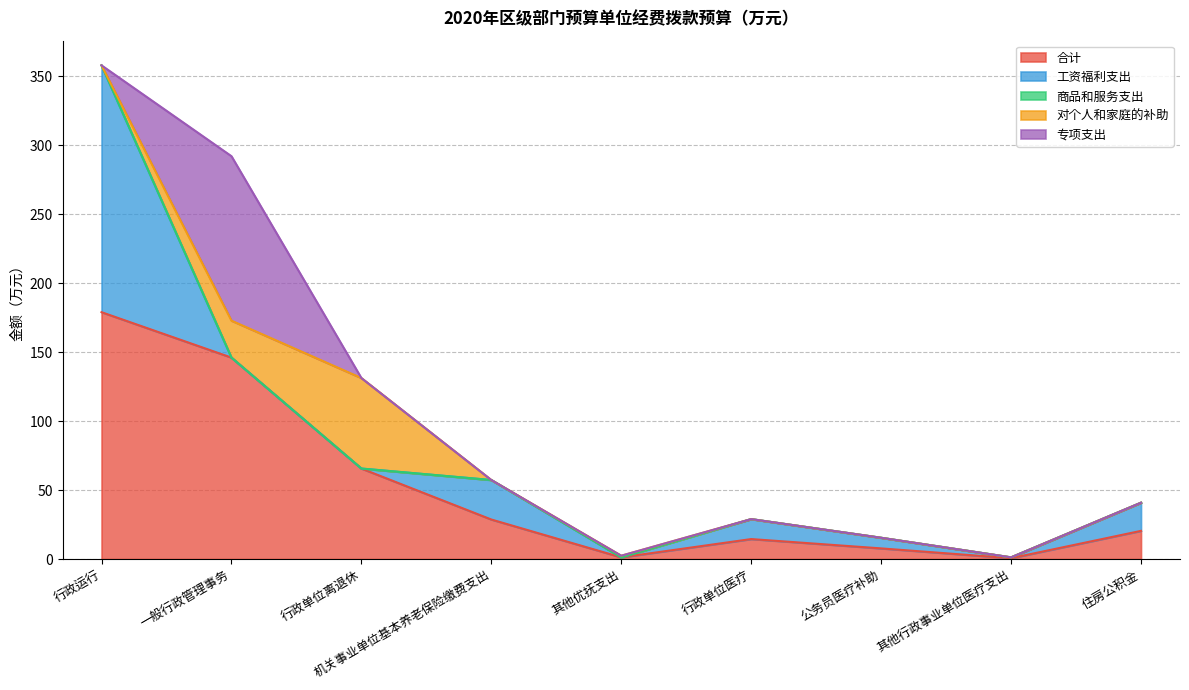

What is the difference between the highest and lowest values at 一般行政管理事务?

146.0